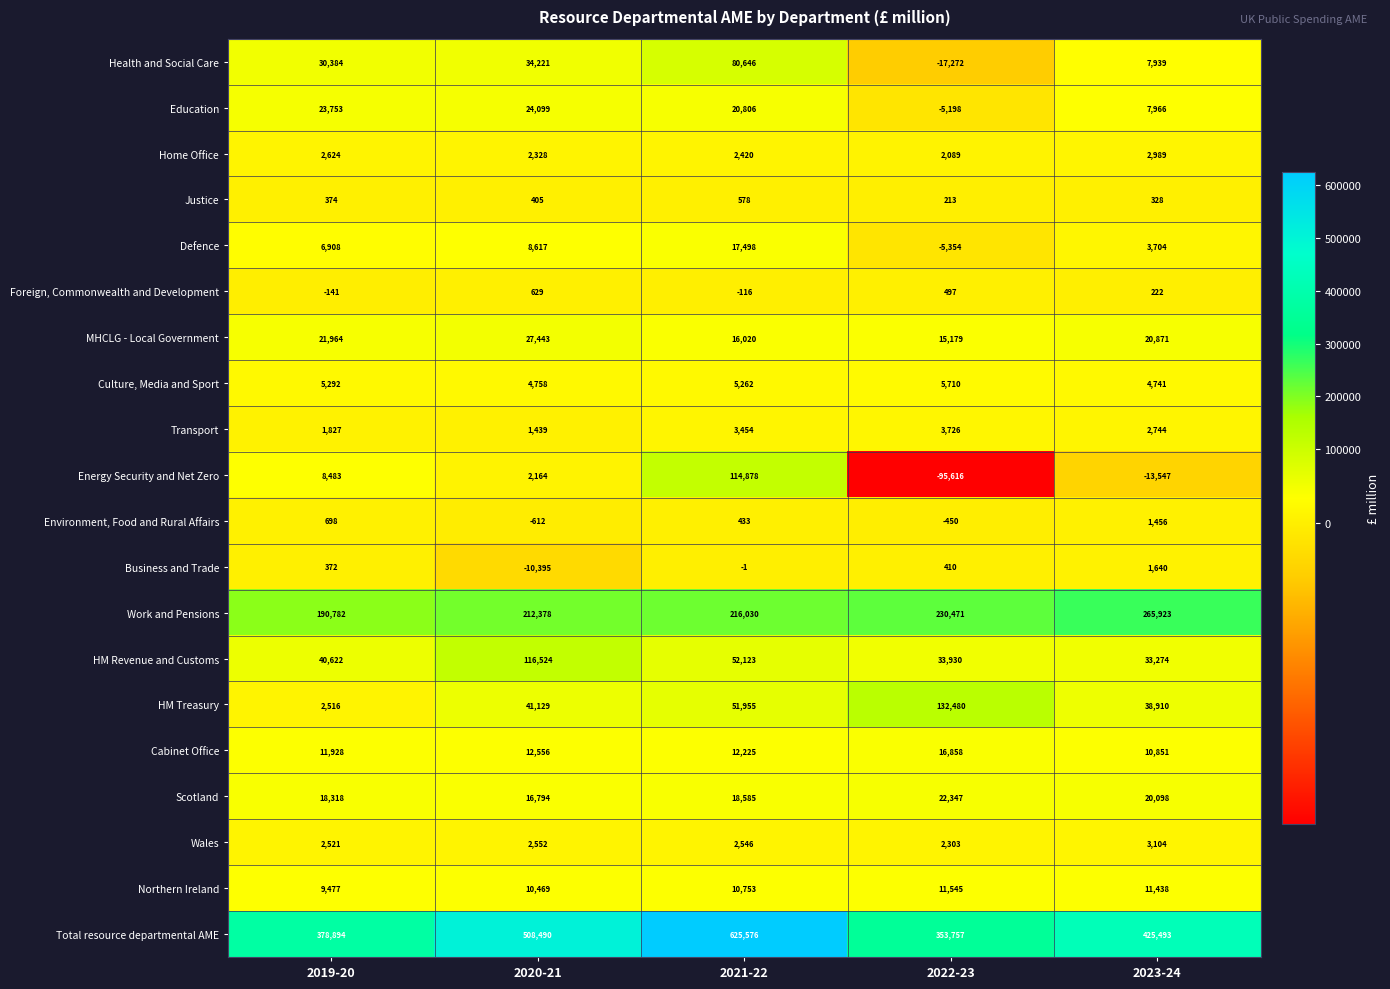

What value does the Cabinet Office series have at 2023-24, to the nearest 10?

10850